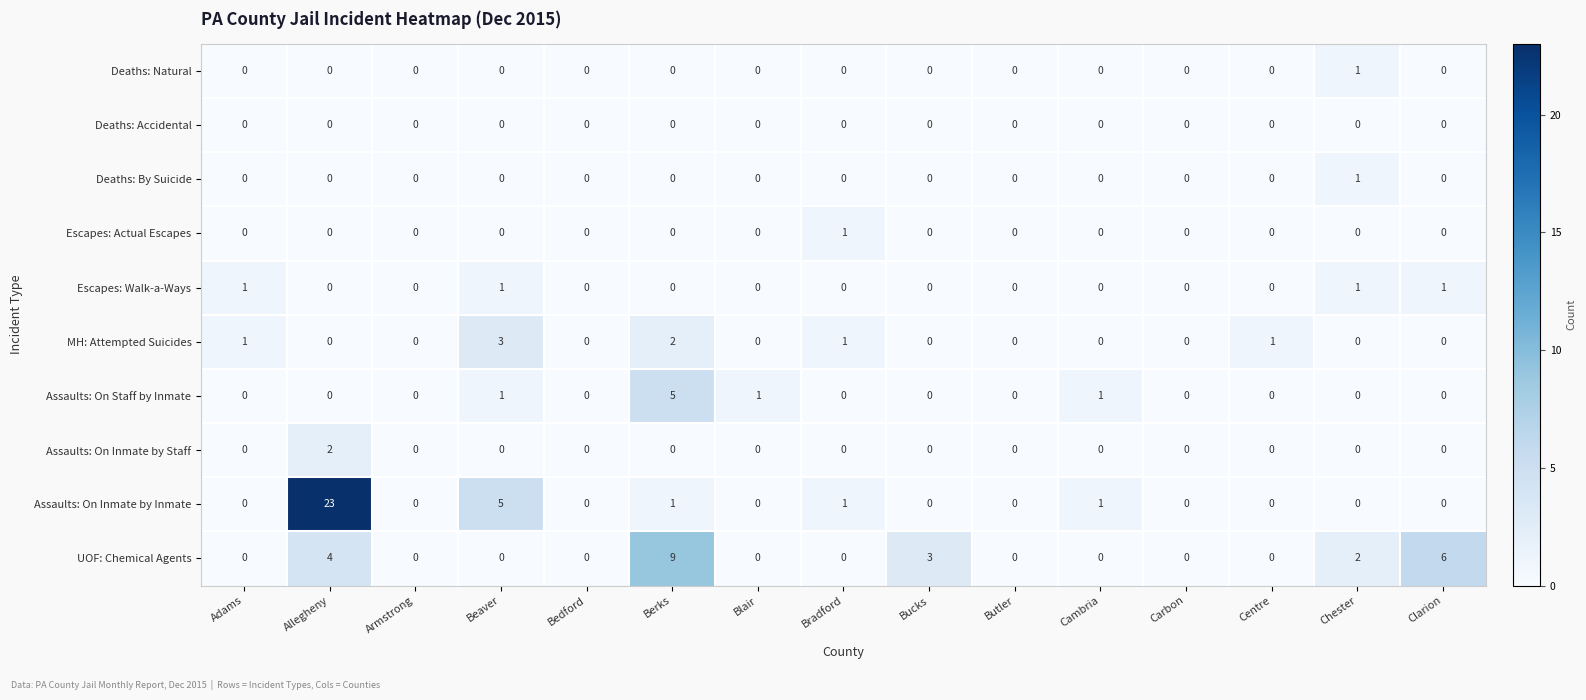

Which series has the largest total across all categories?

Assaults: On Inmate by Inmate